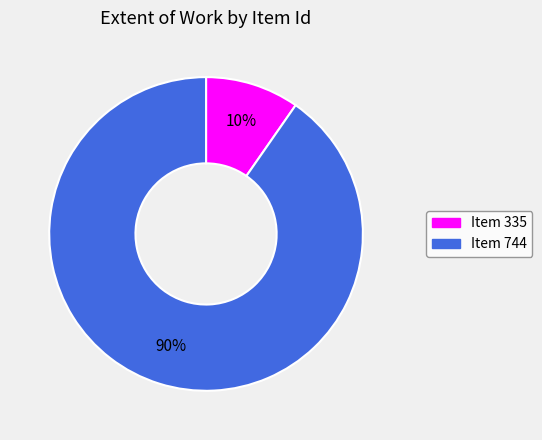

Does any single category account for the majority?

Yes